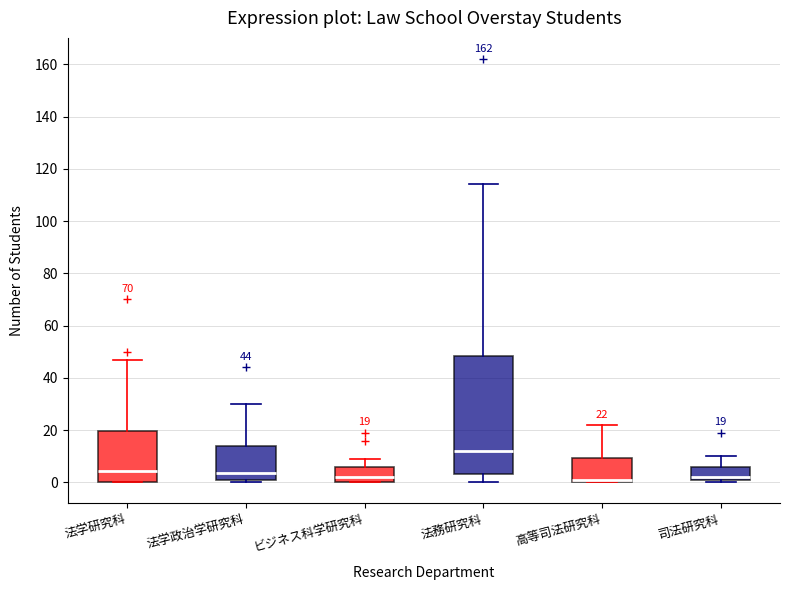

Which box is the tallest, from its lower edge to its upper edge?

法務研究科